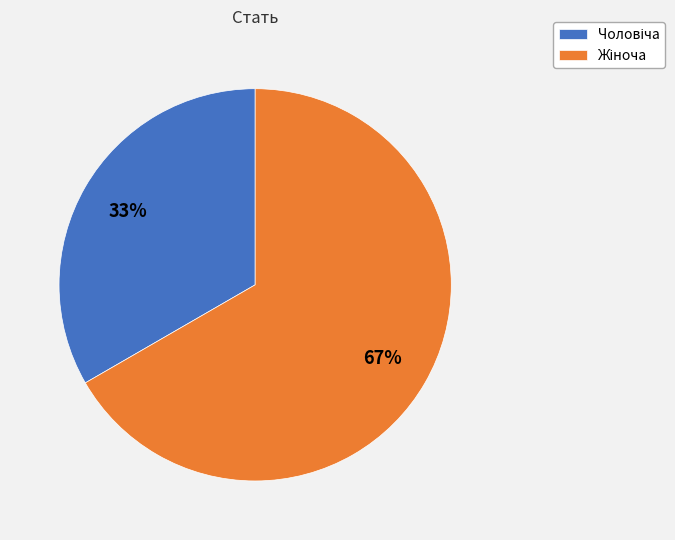

To the nearest percent, what is the average slice percentage?

50%